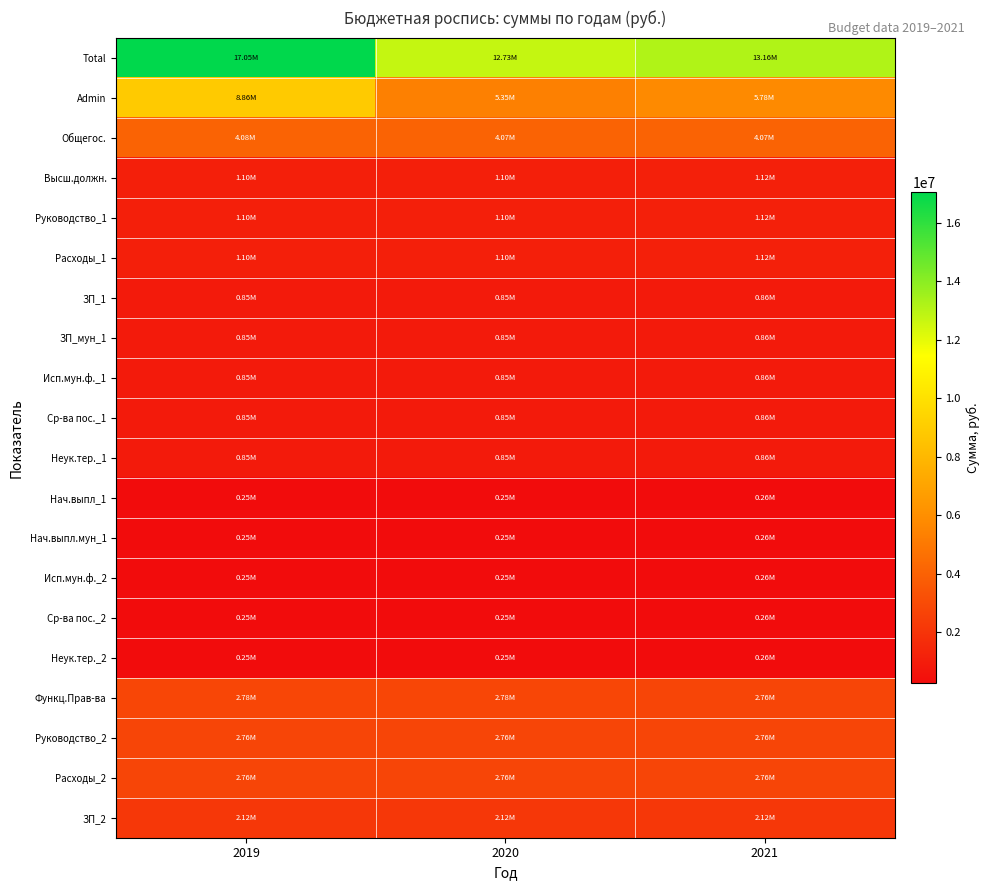

At which category is the sum across all series the highest?

2019